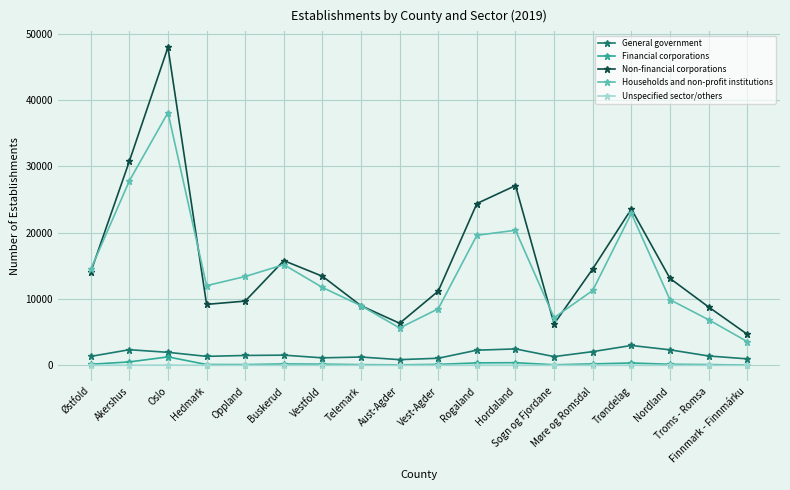

How many values in the Non-financial corporations series are below 13426?

9